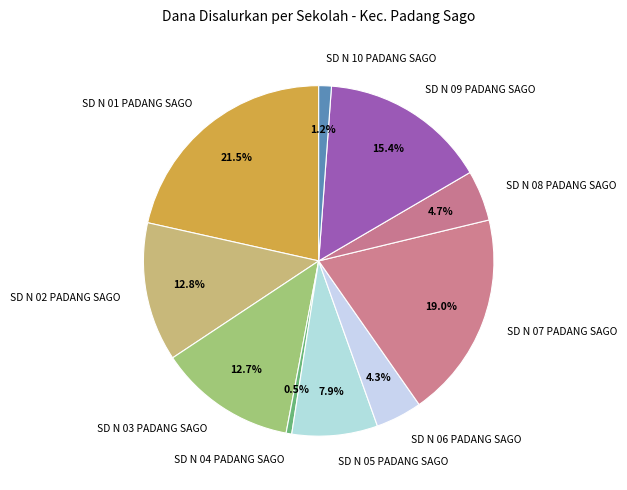

The SD N 10 PADANG SAGO slice represents 1% of the pie. True or false?

True